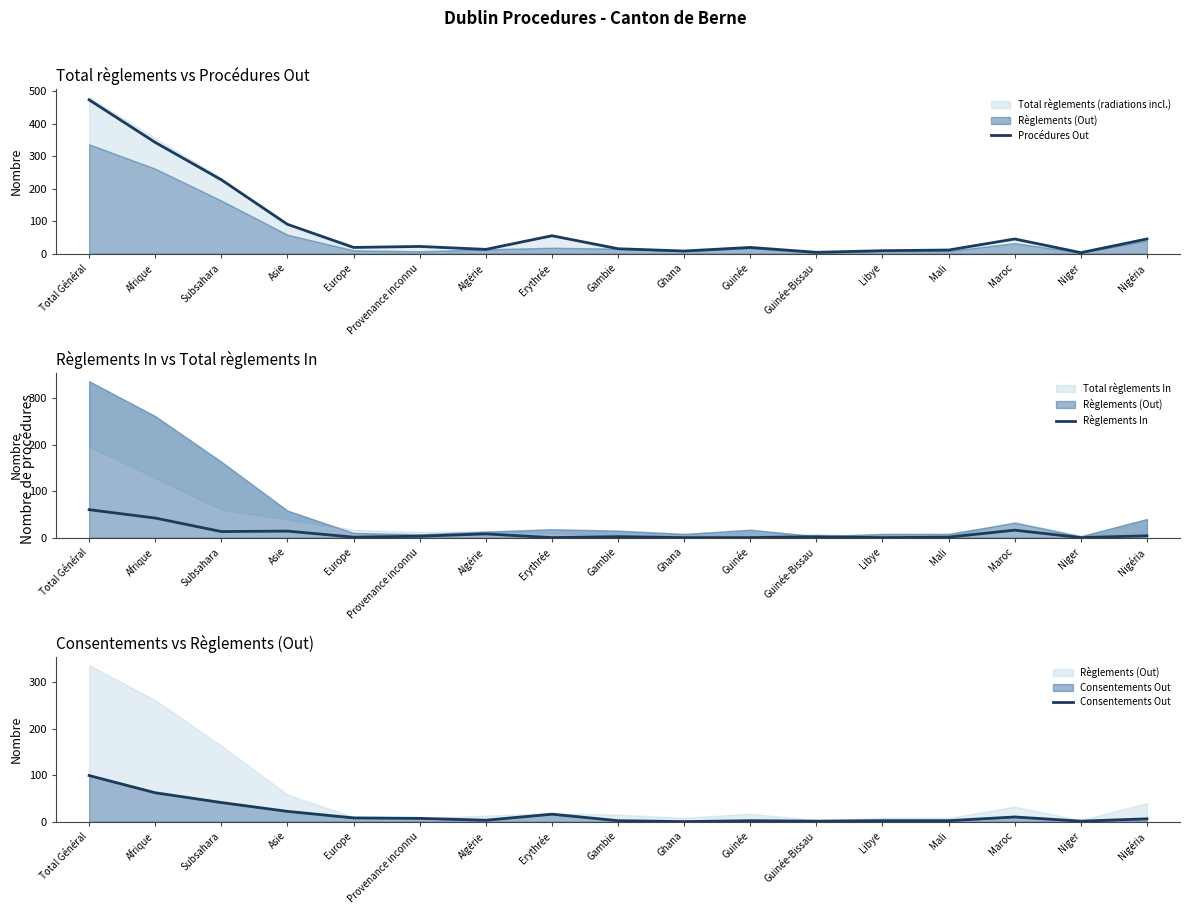

What is the sum of all Règlements In values?

166